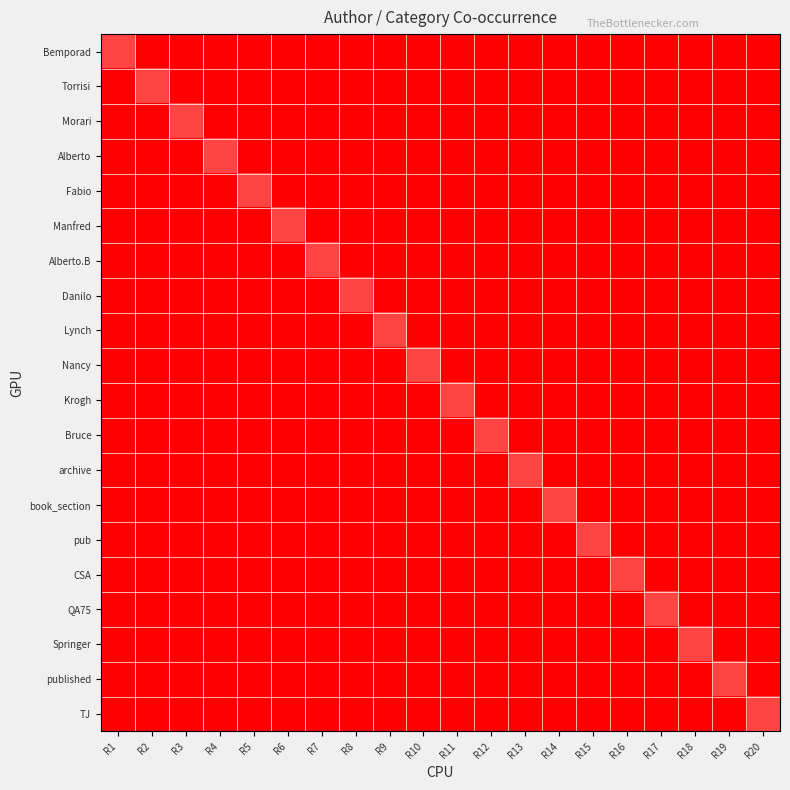

Reading left to right, what are all the values shown in this chart?

Bemporad: R1=499	R2=0	R3=0	R4=0	R5=0	R6=0	R7=0	R8=0	R9=0	R10=0	R11=0	R12=0	R13=0	R14=0	R15=0	R16=0	R17=0	R18=0	R19=0	R20=0
Torrisi: R1=0	R2=499	R3=0	R4=0	R5=0	R6=0	R7=0	R8=0	R9=0	R10=0	R11=0	R12=0	R13=0	R14=0	R15=0	R16=0	R17=0	R18=0	R19=0	R20=0
Morari: R1=0	R2=0	R3=499	R4=0	R5=0	R6=0	R7=0	R8=0	R9=0	R10=0	R11=0	R12=0	R13=0	R14=0	R15=0	R16=0	R17=0	R18=0	R19=0	R20=0
Alberto: R1=0	R2=0	R3=0	R4=499	R5=0	R6=0	R7=0	R8=0	R9=0	R10=0	R11=0	R12=0	R13=0	R14=0	R15=0	R16=0	R17=0	R18=0	R19=0	R20=0
Fabio: R1=0	R2=0	R3=0	R4=0	R5=499	R6=0	R7=0	R8=0	R9=0	R10=0	R11=0	R12=0	R13=0	R14=0	R15=0	R16=0	R17=0	R18=0	R19=0	R20=0
Manfred: R1=0	R2=0	R3=0	R4=0	R5=0	R6=499	R7=0	R8=0	R9=0	R10=0	R11=0	R12=0	R13=0	R14=0	R15=0	R16=0	R17=0	R18=0	R19=0	R20=0
Alberto.B: R1=0	R2=0	R3=0	R4=0	R5=0	R6=0	R7=499	R8=0	R9=0	R10=0	R11=0	R12=0	R13=0	R14=0	R15=0	R16=0	R17=0	R18=0	R19=0	R20=0
Danilo: R1=0	R2=0	R3=0	R4=0	R5=0	R6=0	R7=0	R8=499	R9=0	R10=0	R11=0	R12=0	R13=0	R14=0	R15=0	R16=0	R17=0	R18=0	R19=0	R20=0
Lynch: R1=0	R2=0	R3=0	R4=0	R5=0	R6=0	R7=0	R8=0	R9=499	R10=0	R11=0	R12=0	R13=0	R14=0	R15=0	R16=0	R17=0	R18=0	R19=0	R20=0
Nancy: R1=0	R2=0	R3=0	R4=0	R5=0	R6=0	R7=0	R8=0	R9=0	R10=499	R11=0	R12=0	R13=0	R14=0	R15=0	R16=0	R17=0	R18=0	R19=0	R20=0
Krogh: R1=0	R2=0	R3=0	R4=0	R5=0	R6=0	R7=0	R8=0	R9=0	R10=0	R11=499	R12=0	R13=0	R14=0	R15=0	R16=0	R17=0	R18=0	R19=0	R20=0
Bruce: R1=0	R2=0	R3=0	R4=0	R5=0	R6=0	R7=0	R8=0	R9=0	R10=0	R11=0	R12=499	R13=0	R14=0	R15=0	R16=0	R17=0	R18=0	R19=0	R20=0
archive: R1=0	R2=0	R3=0	R4=0	R5=0	R6=0	R7=0	R8=0	R9=0	R10=0	R11=0	R12=0	R13=499	R14=0	R15=0	R16=0	R17=0	R18=0	R19=0	R20=0
book_section: R1=0	R2=0	R3=0	R4=0	R5=0	R6=0	R7=0	R8=0	R9=0	R10=0	R11=0	R12=0	R13=0	R14=499	R15=0	R16=0	R17=0	R18=0	R19=0	R20=0
pub: R1=0	R2=0	R3=0	R4=0	R5=0	R6=0	R7=0	R8=0	R9=0	R10=0	R11=0	R12=0	R13=0	R14=0	R15=499	R16=0	R17=0	R18=0	R19=0	R20=0
CSA: R1=0	R2=0	R3=0	R4=0	R5=0	R6=0	R7=0	R8=0	R9=0	R10=0	R11=0	R12=0	R13=0	R14=0	R15=0	R16=499	R17=0	R18=0	R19=0	R20=0
QA75: R1=0	R2=0	R3=0	R4=0	R5=0	R6=0	R7=0	R8=0	R9=0	R10=0	R11=0	R12=0	R13=0	R14=0	R15=0	R16=0	R17=499	R18=0	R19=0	R20=0
Springer: R1=0	R2=0	R3=0	R4=0	R5=0	R6=0	R7=0	R8=0	R9=0	R10=0	R11=0	R12=0	R13=0	R14=0	R15=0	R16=0	R17=0	R18=499	R19=0	R20=0
published: R1=0	R2=0	R3=0	R4=0	R5=0	R6=0	R7=0	R8=0	R9=0	R10=0	R11=0	R12=0	R13=0	R14=0	R15=0	R16=0	R17=0	R18=0	R19=499	R20=0
TJ: R1=0	R2=0	R3=0	R4=0	R5=0	R6=0	R7=0	R8=0	R9=0	R10=0	R11=0	R12=0	R13=0	R14=0	R15=0	R16=0	R17=0	R18=0	R19=0	R20=499